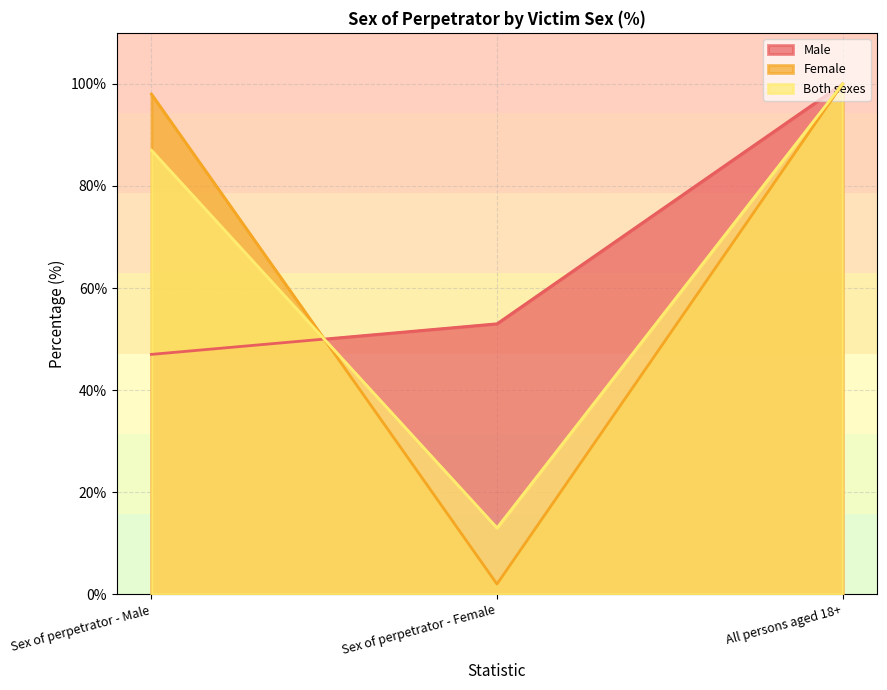

Which series has the largest range (max minus min)?

Female